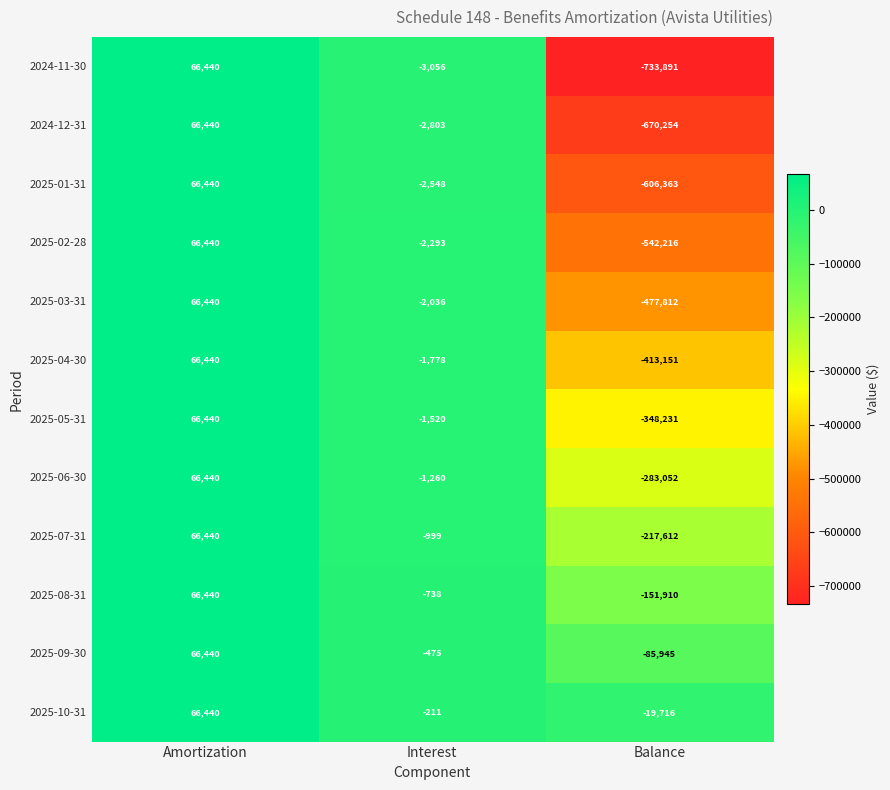

Rank the series at Interest from highest to lowest value.

2025-10-31, 2025-09-30, 2025-08-31, 2025-07-31, 2025-06-30, 2025-05-31, 2025-04-30, 2025-03-31, 2025-02-28, 2025-01-31, 2024-12-31, 2024-11-30